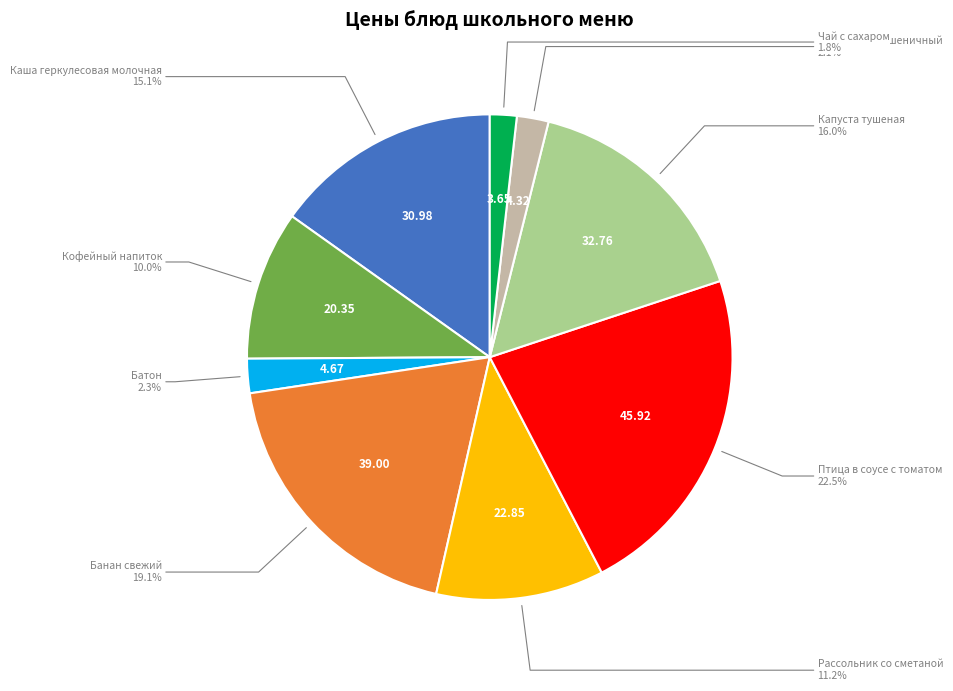

To the nearest percent, what is the average slice percentage?

11%